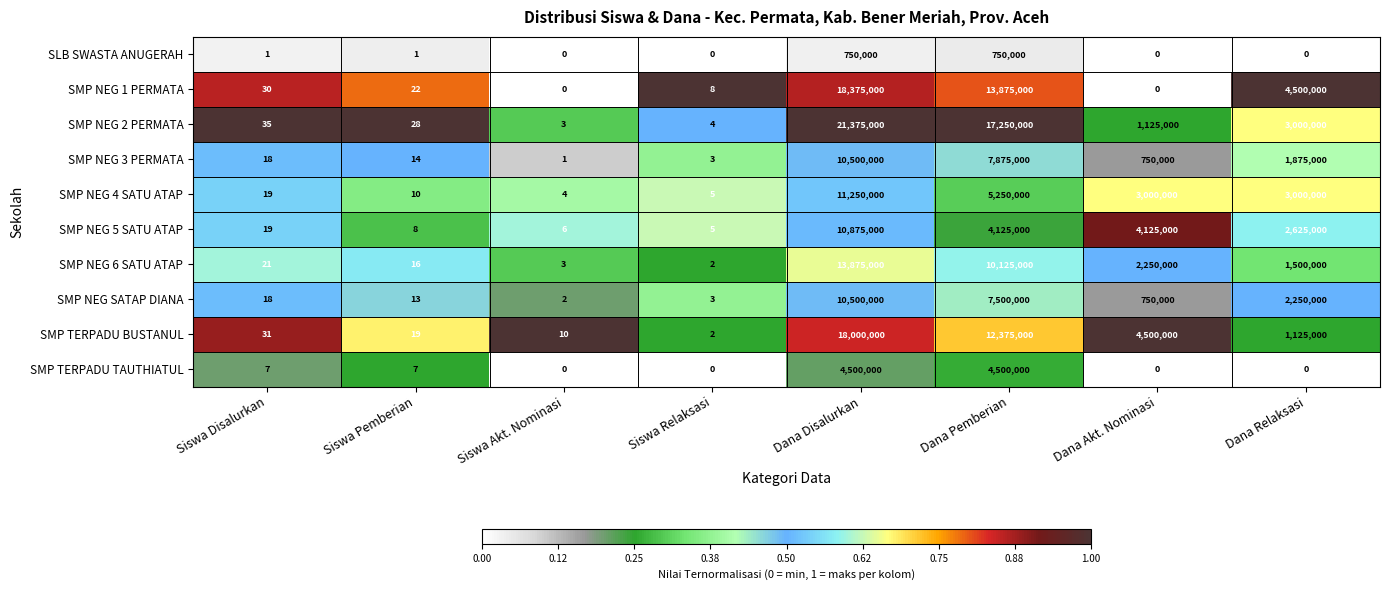

The SMP NEG 3 PERMATA series shows 1070448 at Dana Relaksasi. True or false?

False